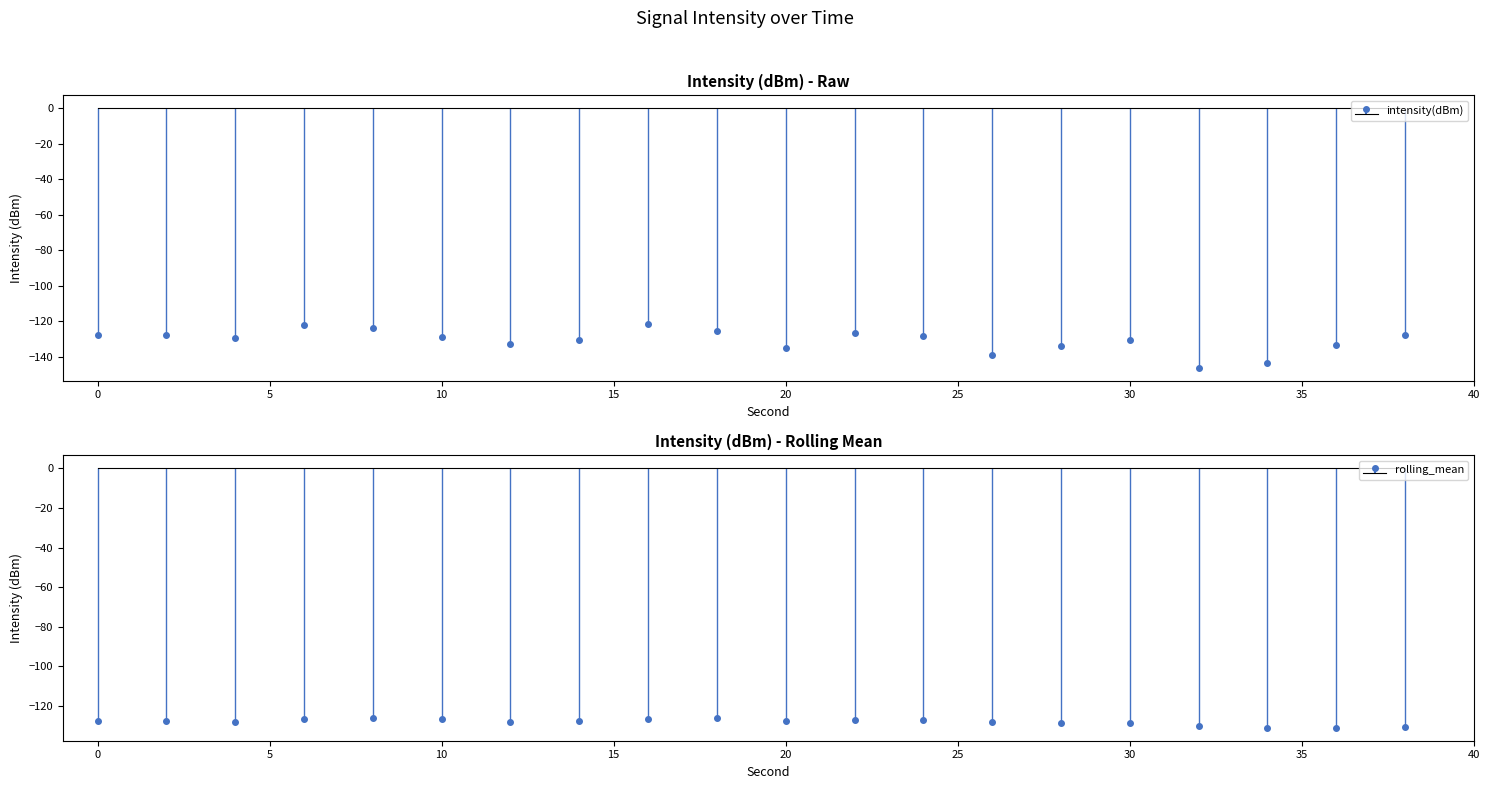

What is the value of the intensity(dBm) point at the 7th from the left?

-132.6